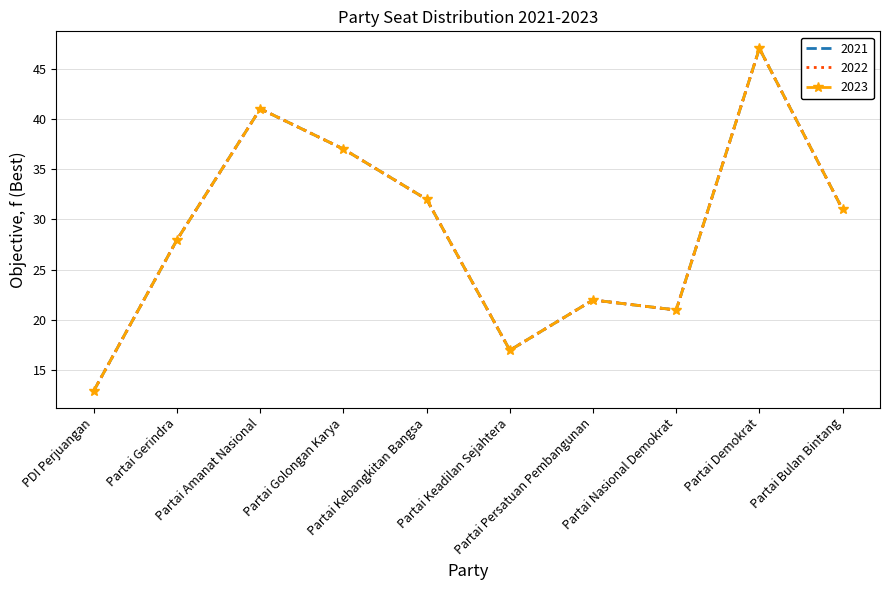

Is it true that 2022 equals 31 at Partai Bulan Bintang?

True